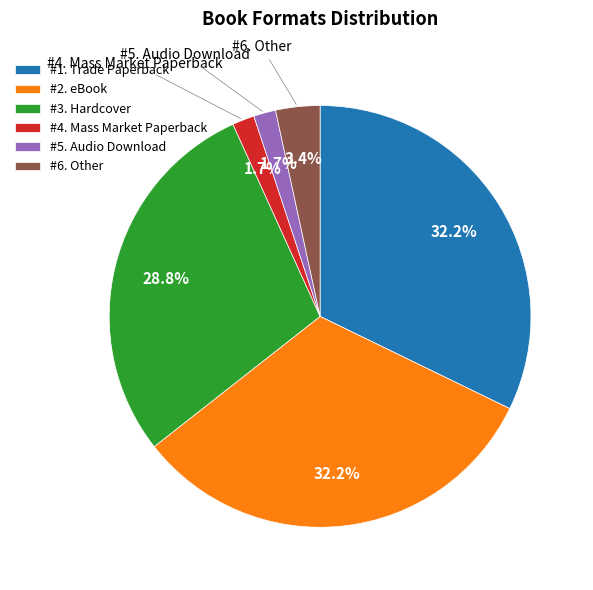

Is the sum of #5. Audio Download and #1. Trade Paperback greater than half?

No